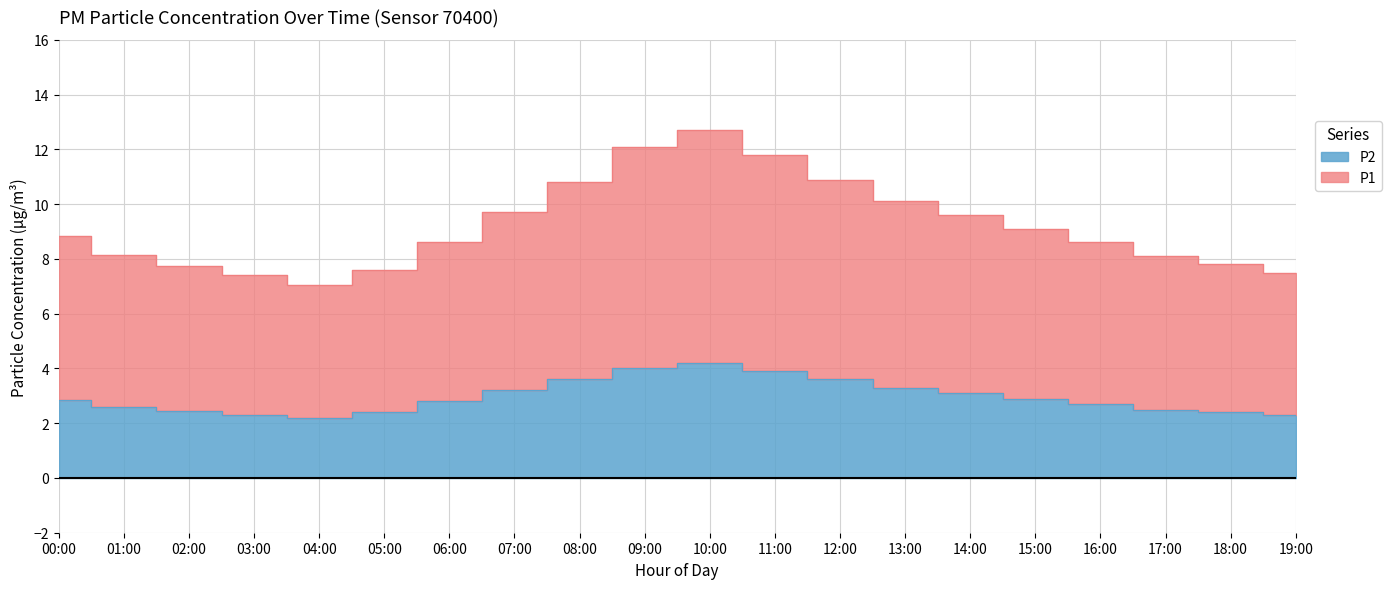

Rank the series by their maximum value, from lowest to highest.

P2, P1